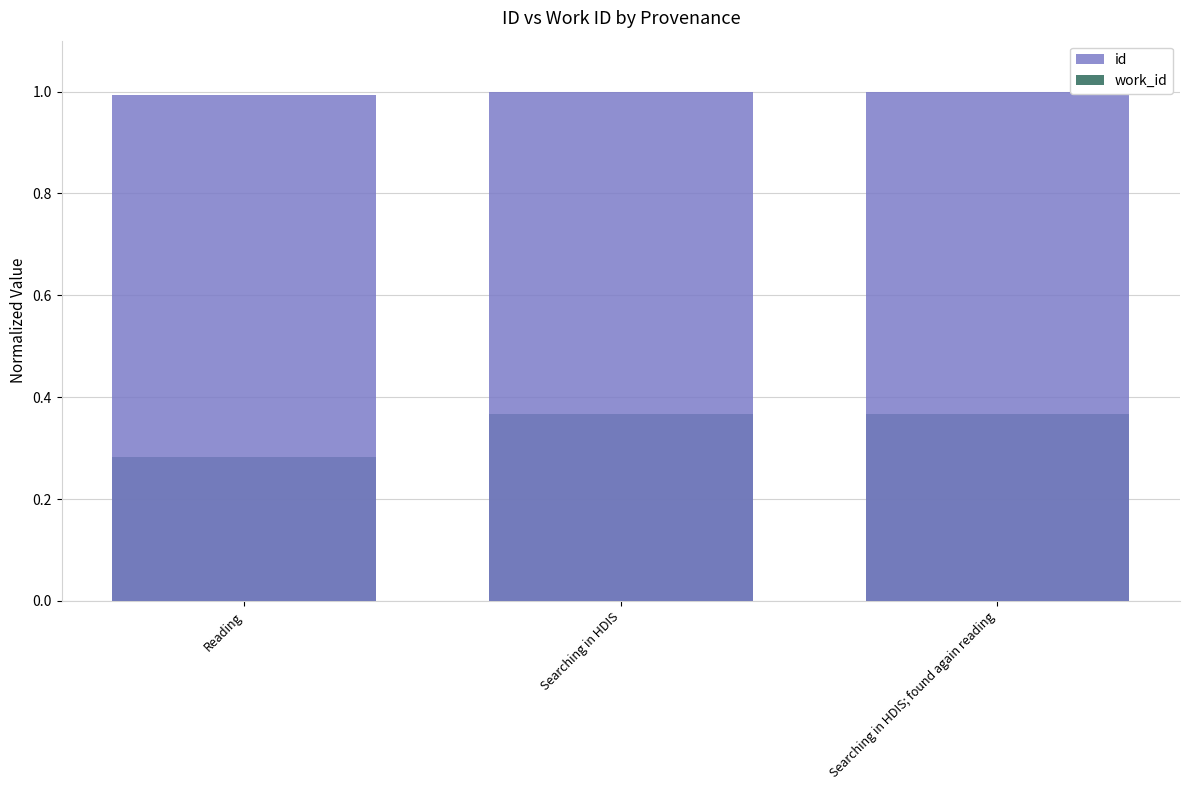

Which series has the largest range (max minus min)?

work_id